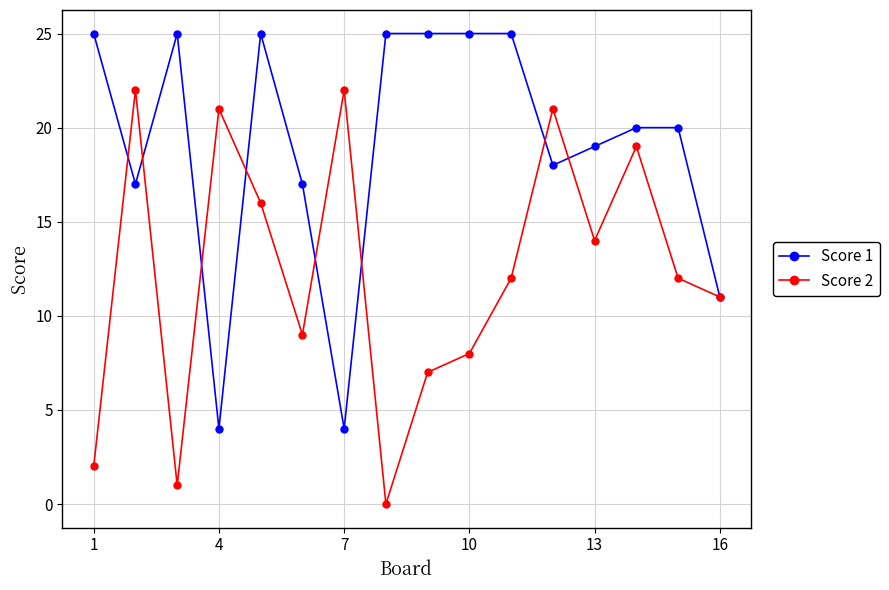

Which series has the largest total across all categories?

Score 1